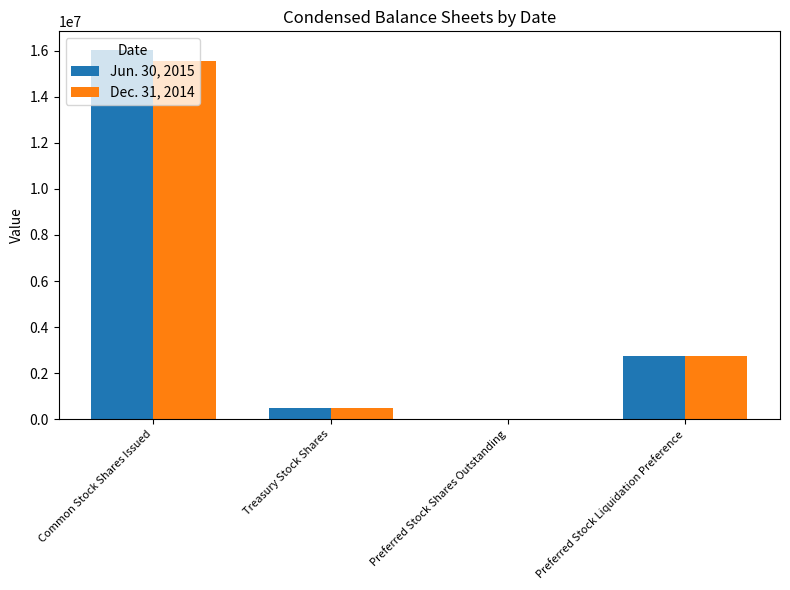

Which category has the highest value across all series?

Common Stock Shares Issued